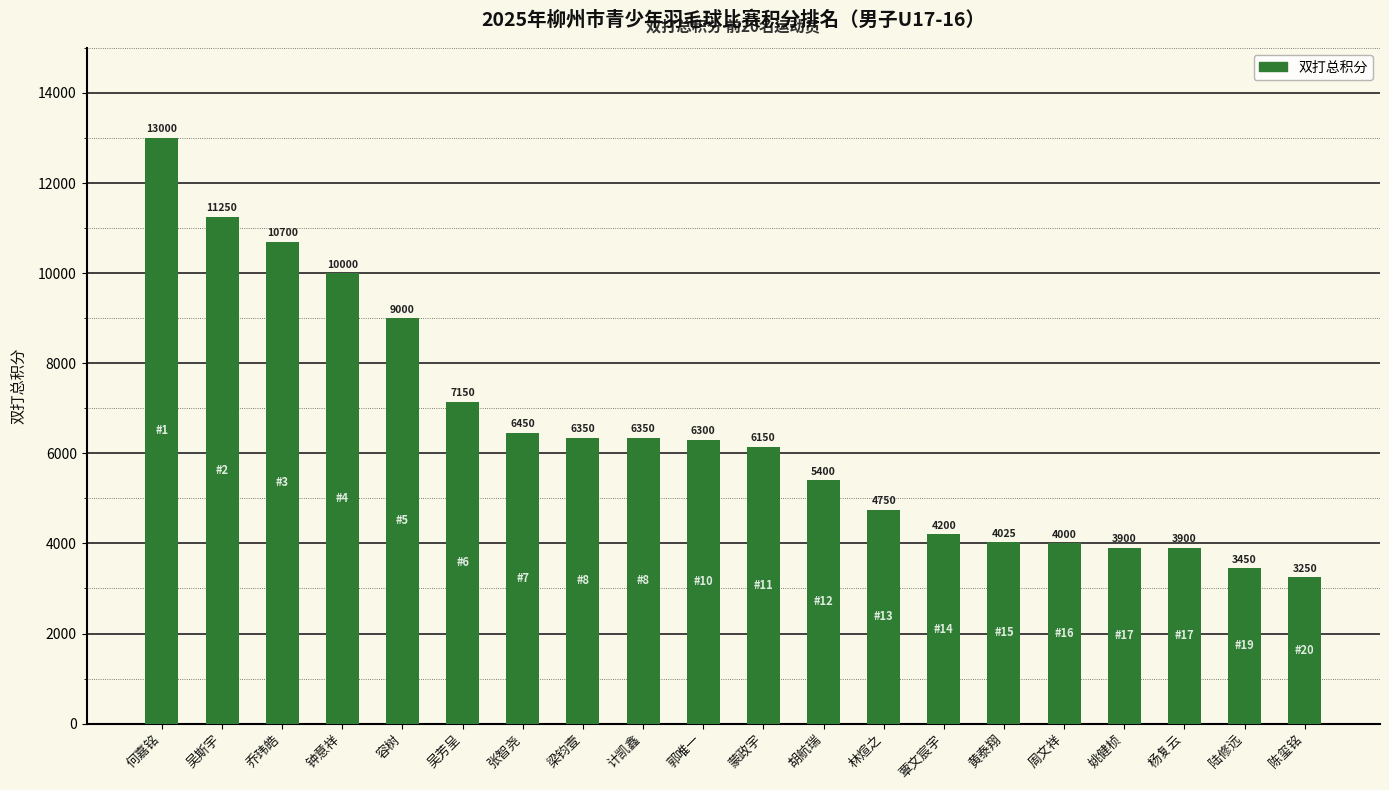

Reading right to left, list all the values displayed in this chart.

3250	3450	3900	3900	4000	4025	4200	4750	5400	6150	6300	6350	6350	6450	7150	9000	10000	10700	11250	13000